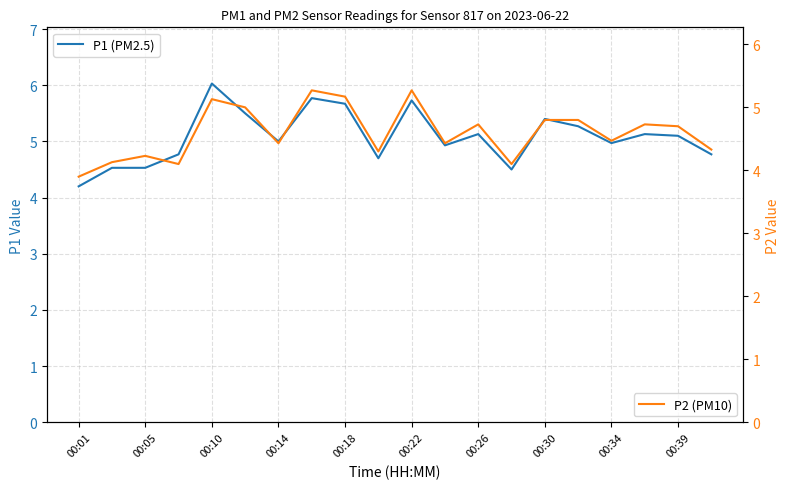

True or false: P1 (PM2.5) has a value of 2.9 at 00:26.

False